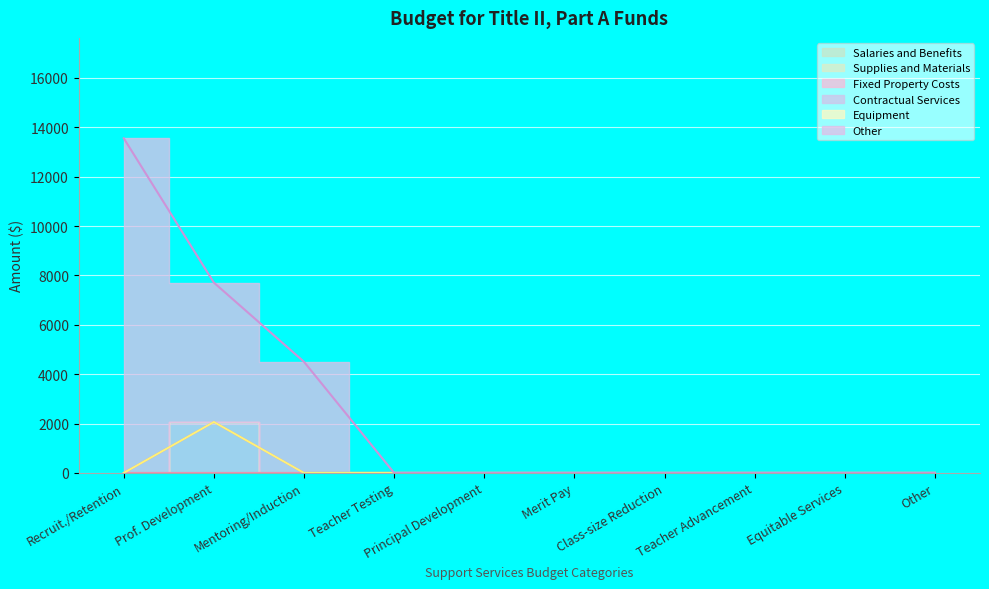

Which series changed the most between Teacher Advancement and Equitable Services?

Salaries and Benefits